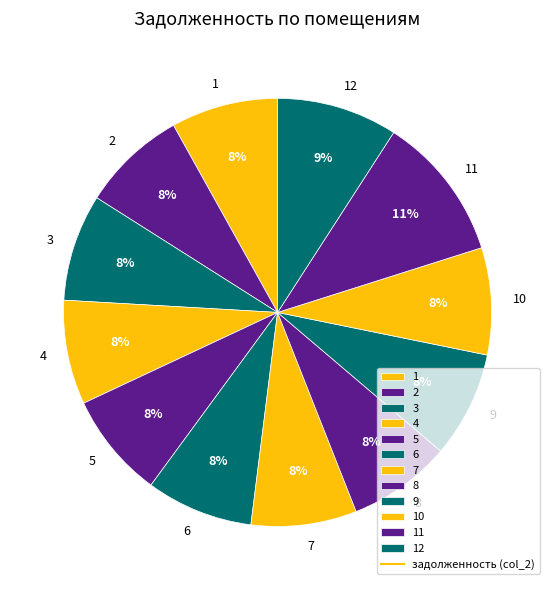

To the nearest percent, what is the combined percentage of 1 and 3?

16%